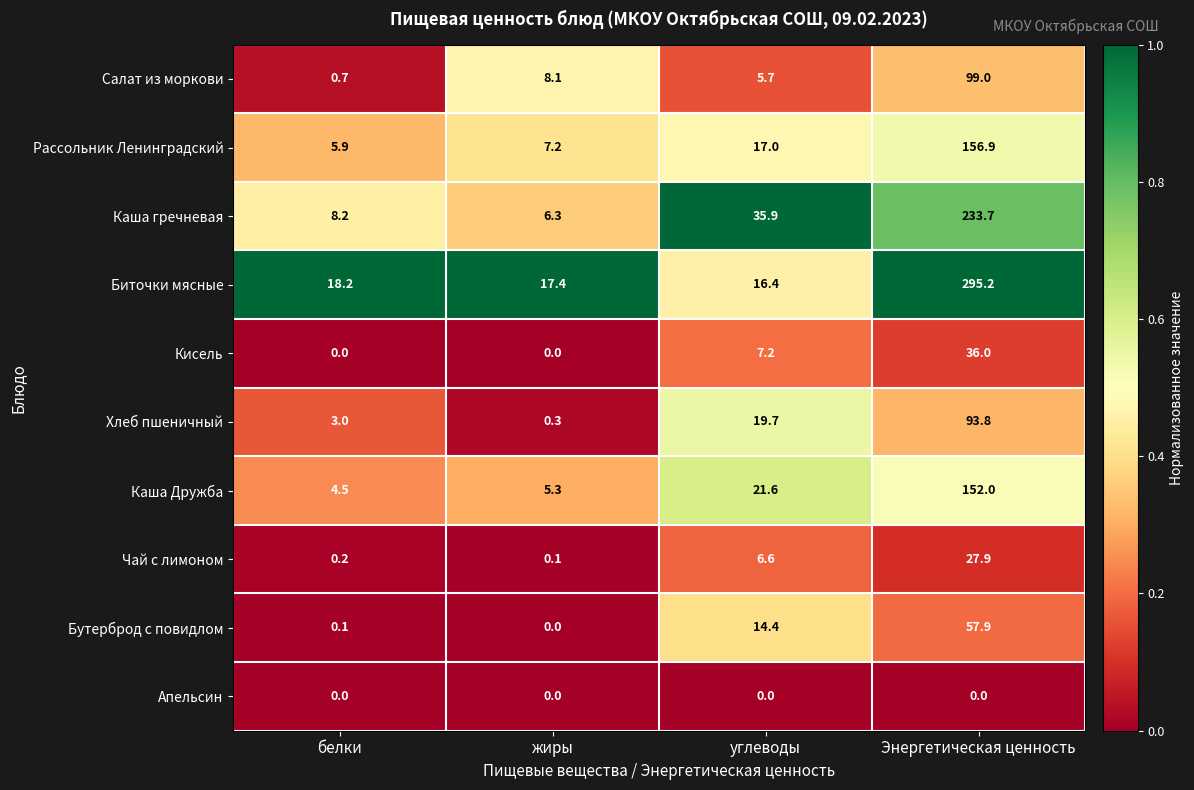

What is the total value across all series at жиры?

44.7